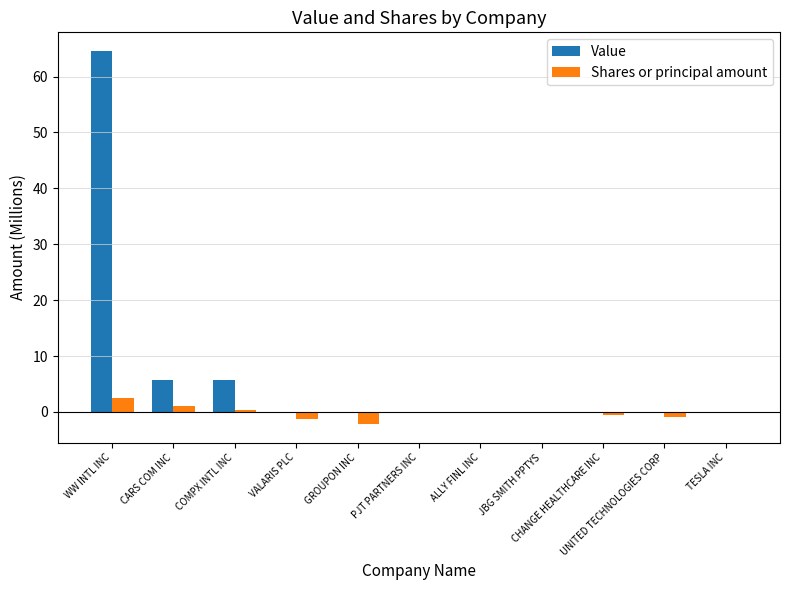

What is the maximum value for Value?

64.6